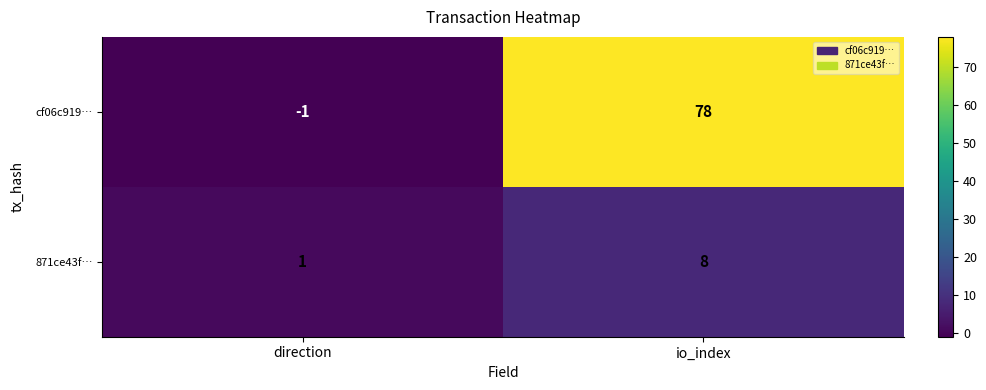

How many data points does each series have?

2